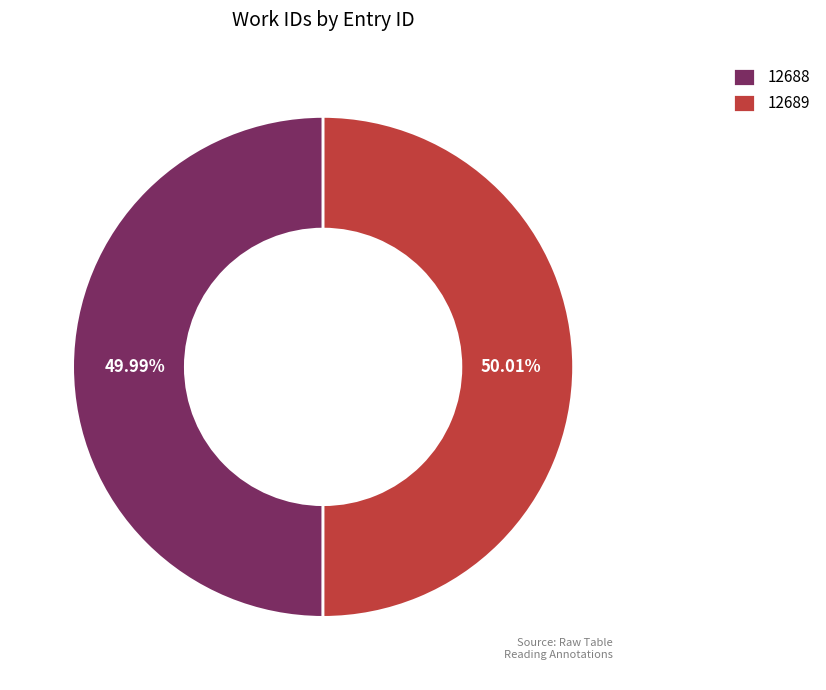

What is the total percentage of 12688 and 12689?

100.0%